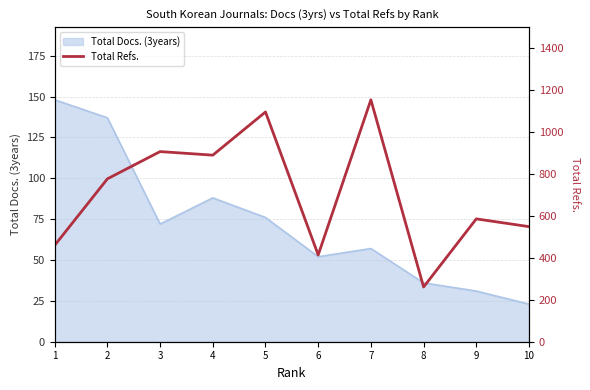

How many points are higher than both their immediate neighbors (excluding endpoints)?

4